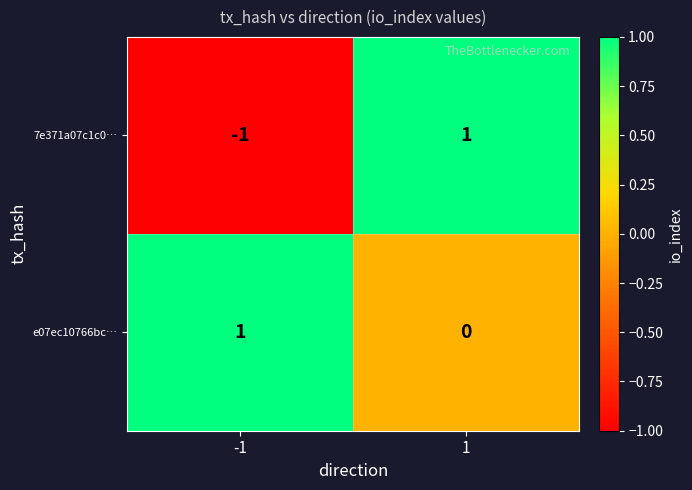

Reading left to right, list all the values displayed in this chart.

7e371a07c1c0…: -1=-1	1=1
e07ec10766bc…: -1=1	1=0